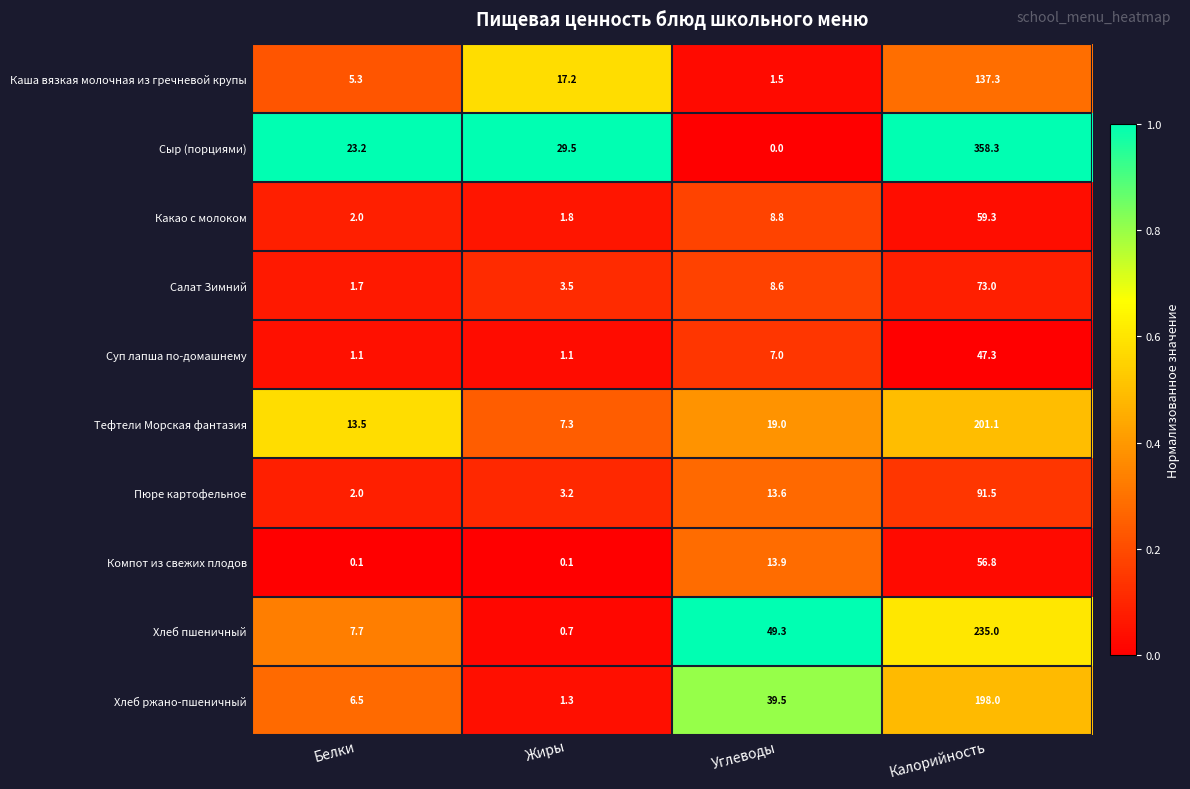

Count the number of data series in this chart.

10